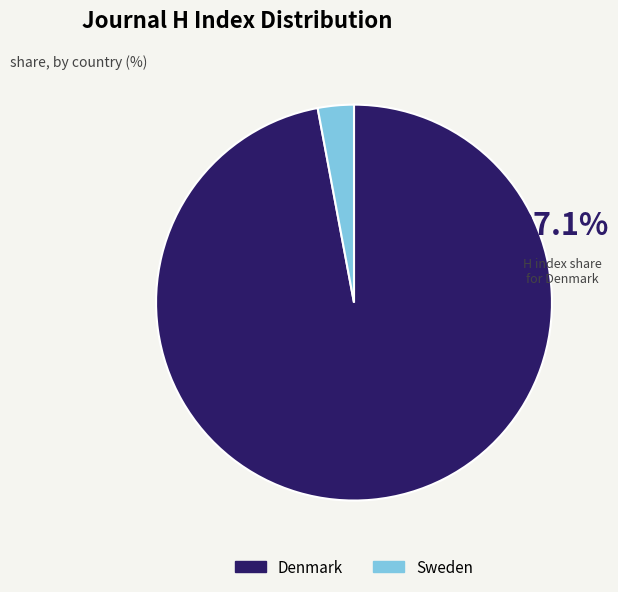

Does Denmark represent more than half of the total?

Yes